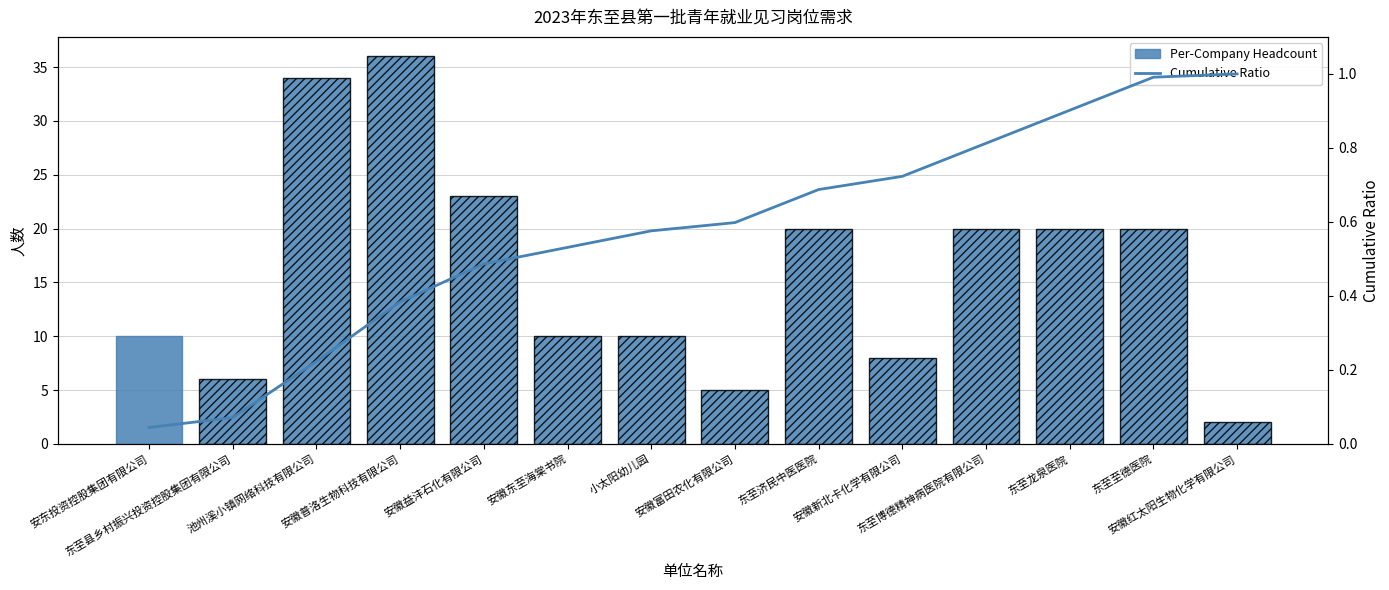

Rank the series at 安徽新北卡化学有限公司 from lowest to highest value.

Cumulative Ratio, Per-Company Headcount